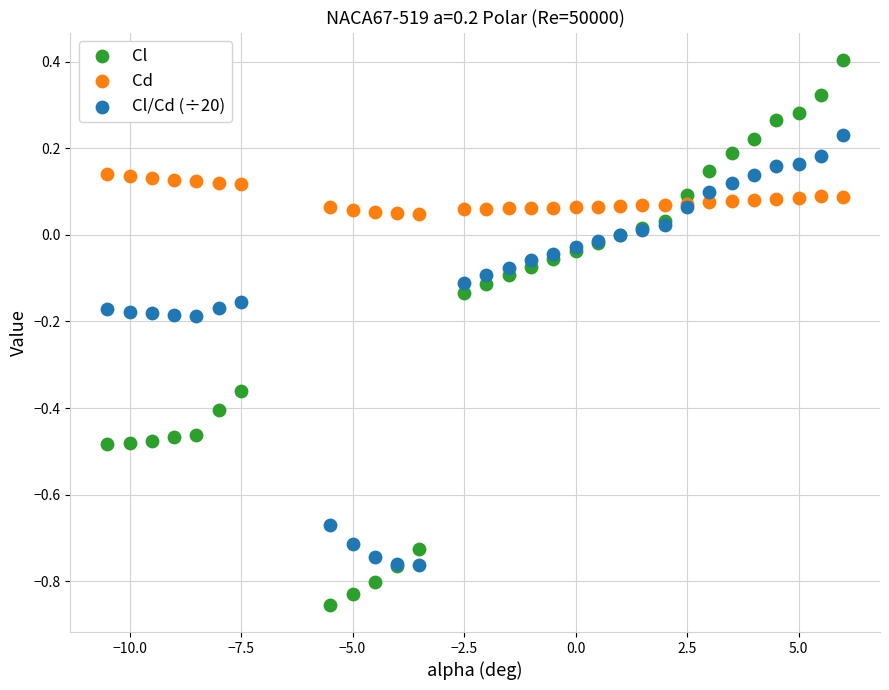

Which series reaches the minimum Y coordinate?

Cl